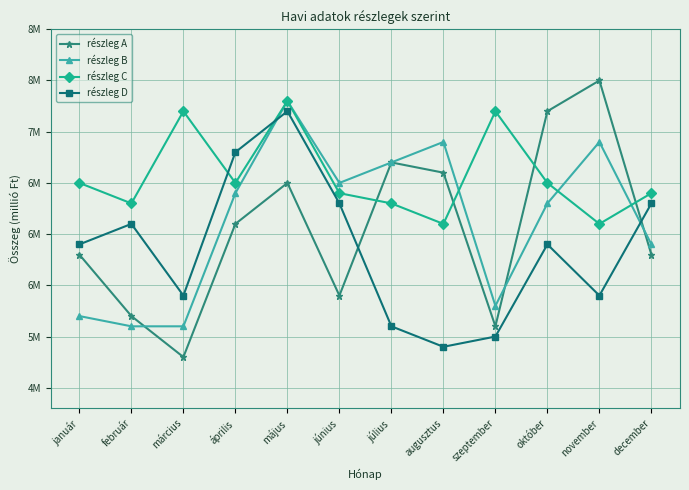

What are all the series names shown in the legend?

részleg A, részleg B, részleg C, részleg D